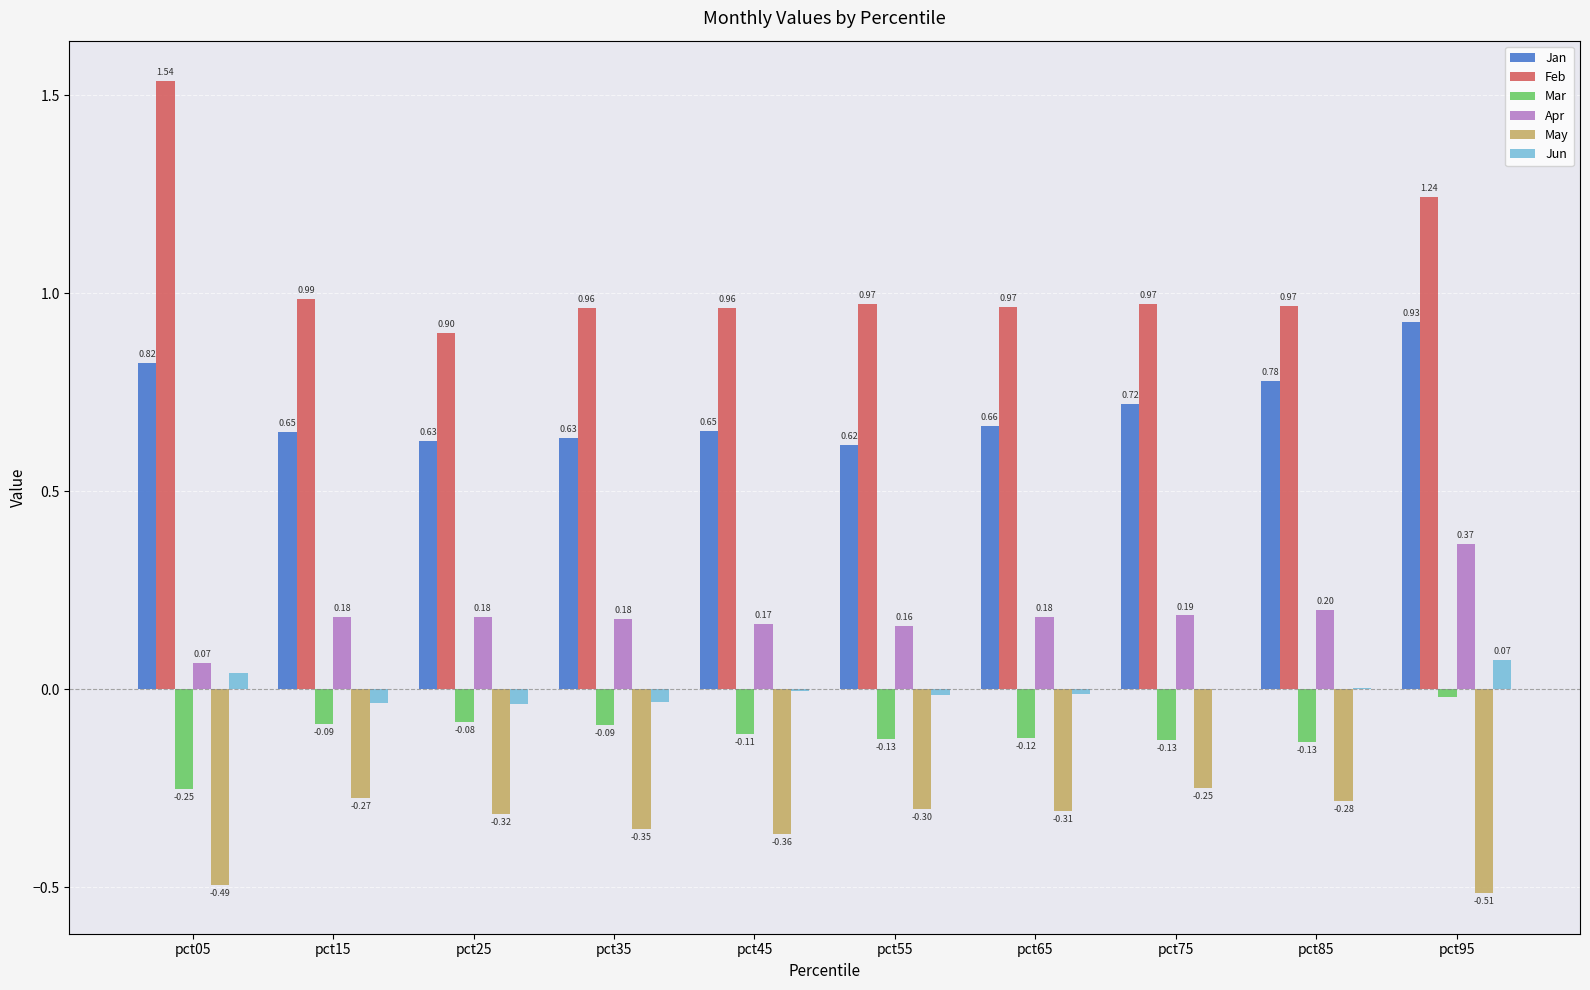

At which category is the sum across all series the highest?

pct95